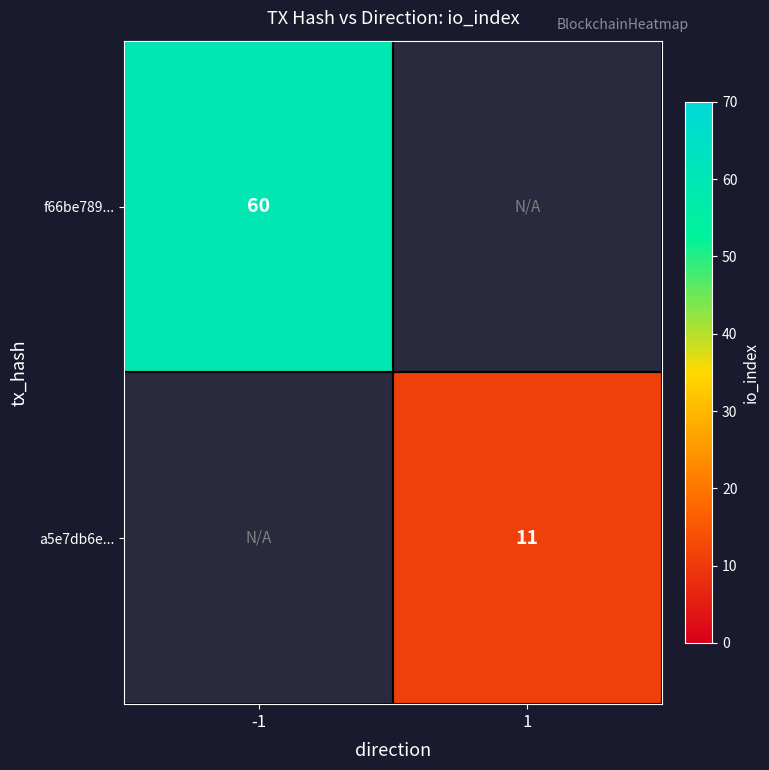

Is it true that a5e7db6e... equals 11 at 1?

True